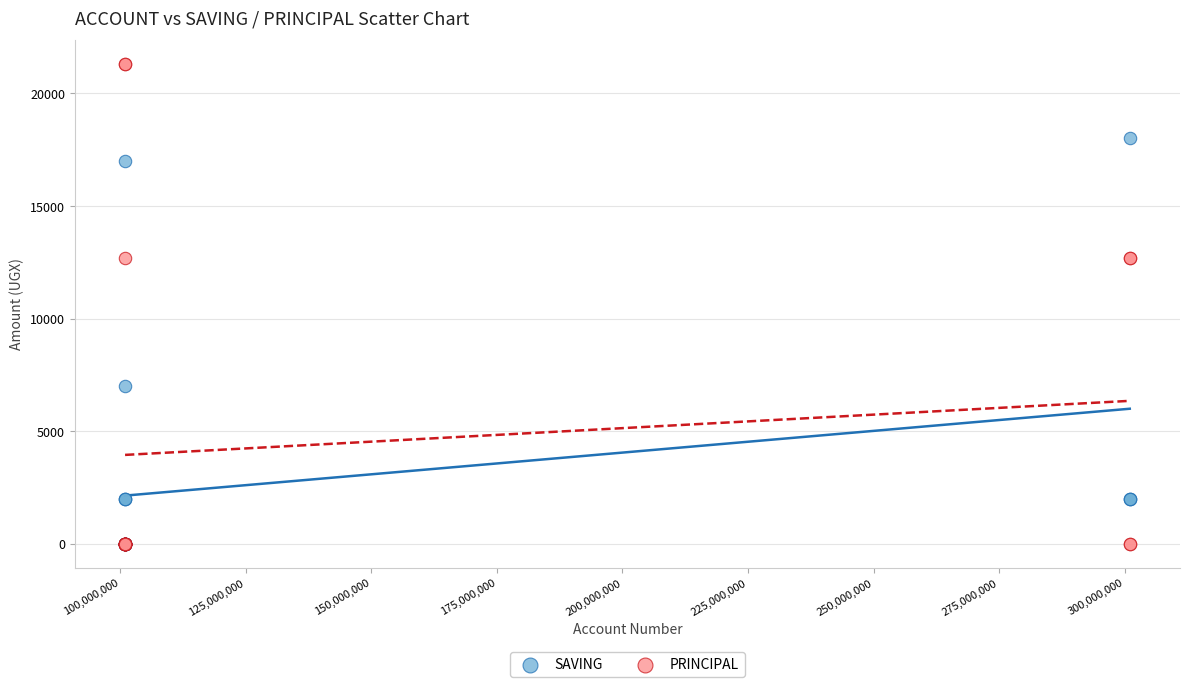

Which series has the widest spread of Y values?

PRINCIPAL